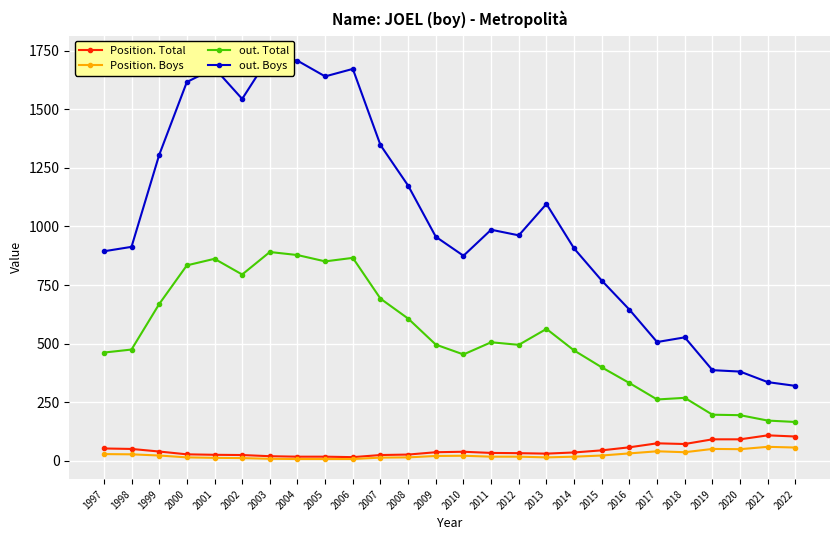

Is it true that out. Boys equals 1672 at 2006?

True